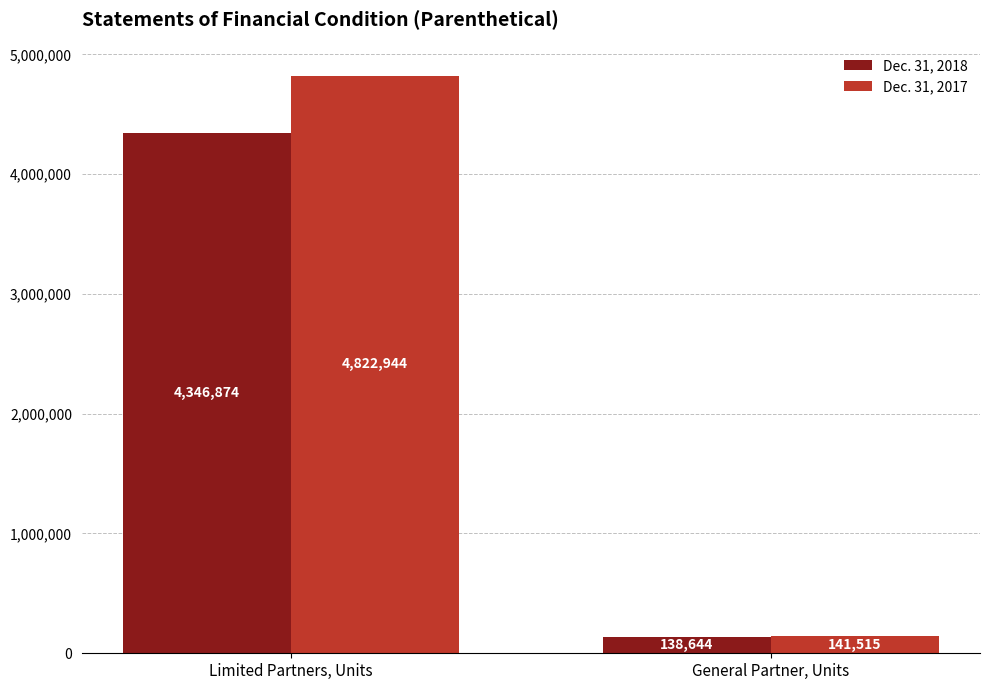

At how many categories does at least one series exceed 1436765?

1